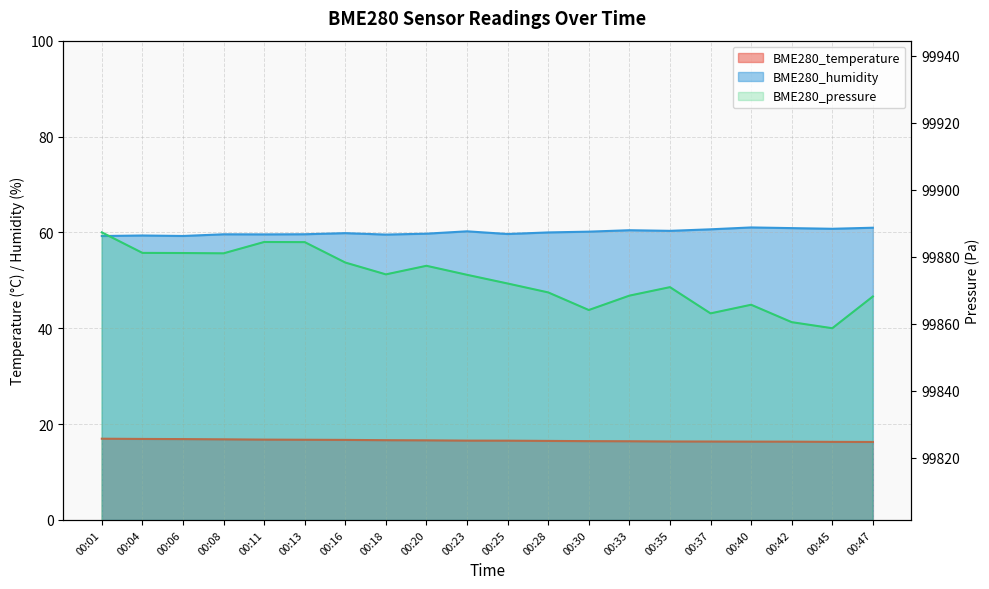

How many interior local valleys does the BME280_humidity series have?

6